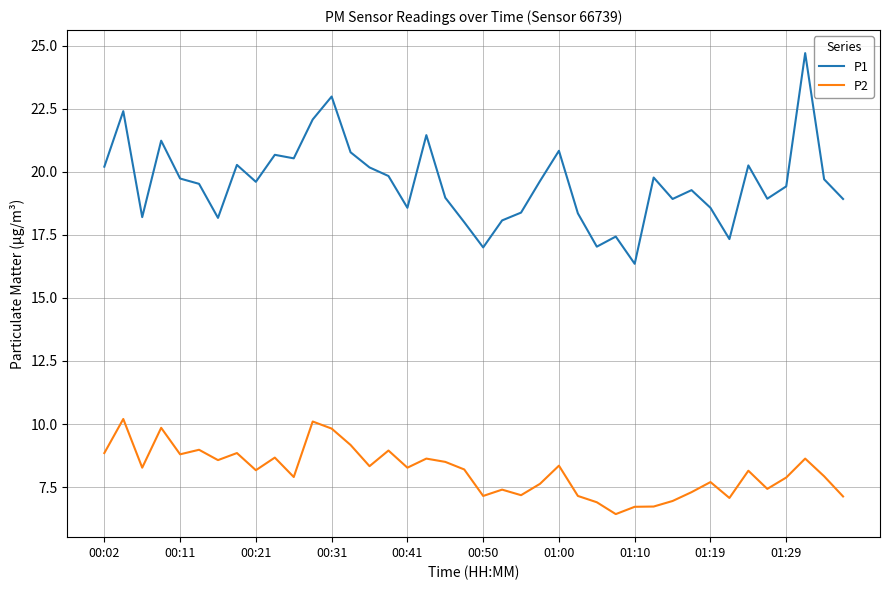

What is the minimum value for P1?

16.4